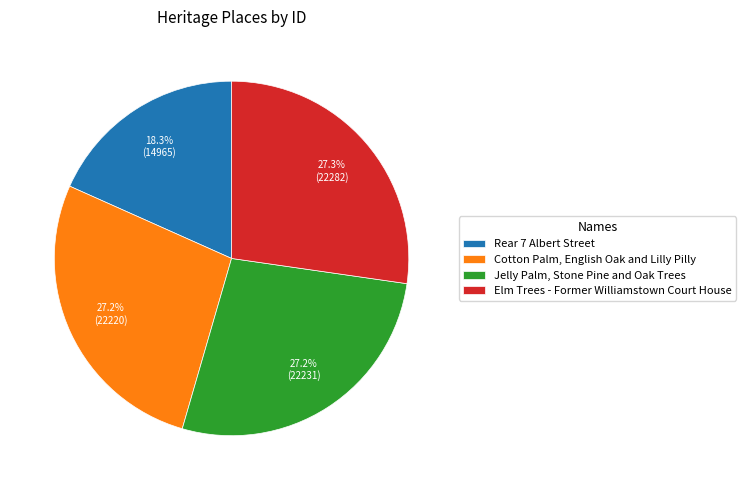

Approximately how many times larger is the value at Rear 7 Albert Street compared to Cotton Palm, English Oak and Lilly Pilly?

0.7